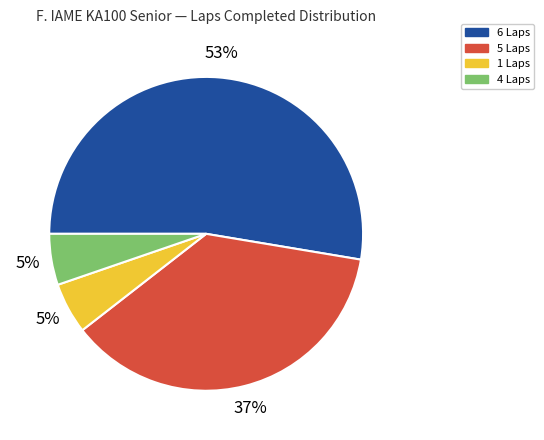

What percentage is the 5 Laps slice, to the nearest percent?

37%